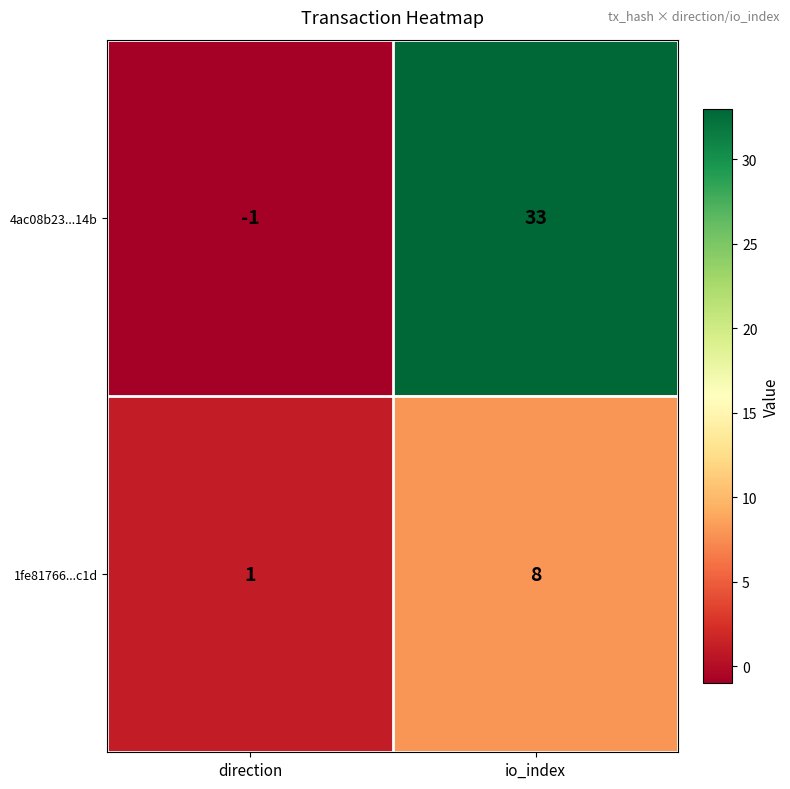

Which series has the largest range (max minus min)?

4ac08b23...14b